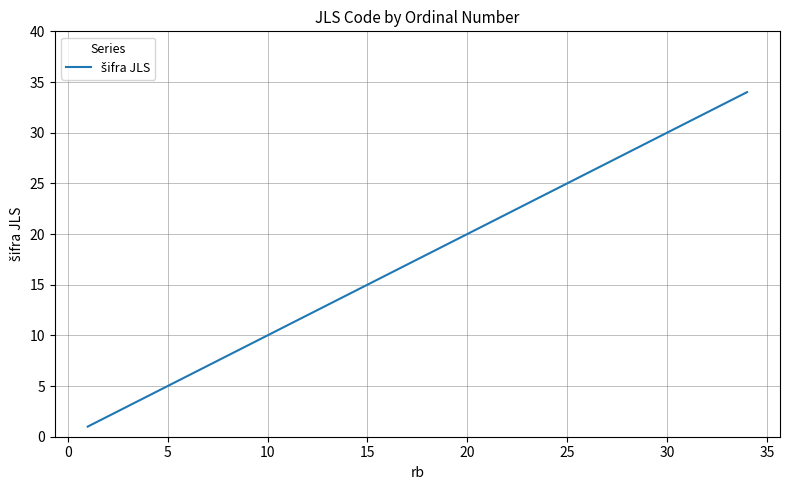

What is the difference between the maximum and minimum values?

33